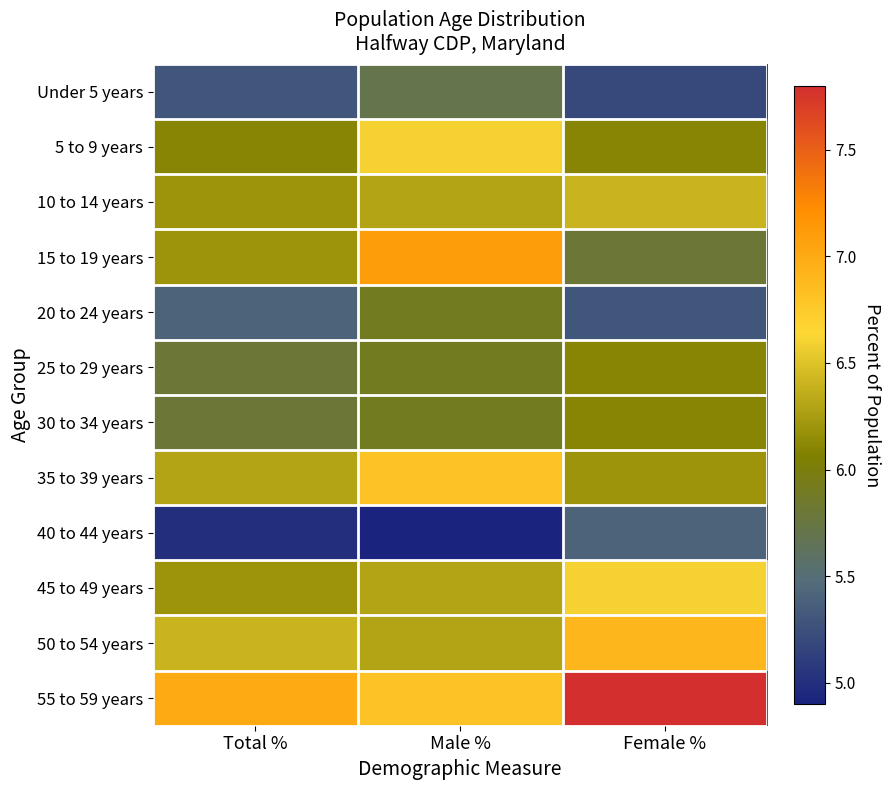

Reading left to right, what are all the values shown in this chart?

Under 5 years: Total %=5.3	Male %=5.7	Female %=5.2
5 to 9 years: Total %=6.1	Male %=6.6	Female %=6.1
10 to 14 years: Total %=6.2	Male %=6.3	Female %=6.4
15 to 19 years: Total %=6.2	Male %=7.1	Female %=5.8
20 to 24 years: Total %=5.4	Male %=5.9	Female %=5.3
25 to 29 years: Total %=5.8	Male %=5.9	Female %=6.1
30 to 34 years: Total %=5.8	Male %=5.9	Female %=6.1
35 to 39 years: Total %=6.3	Male %=6.8	Female %=6.2
40 to 44 years: Total %=5.0	Male %=4.9	Female %=5.4
45 to 49 years: Total %=6.2	Male %=6.3	Female %=6.6
50 to 54 years: Total %=6.4	Male %=6.3	Female %=6.9
55 to 59 years: Total %=7.0	Male %=6.8	Female %=7.8